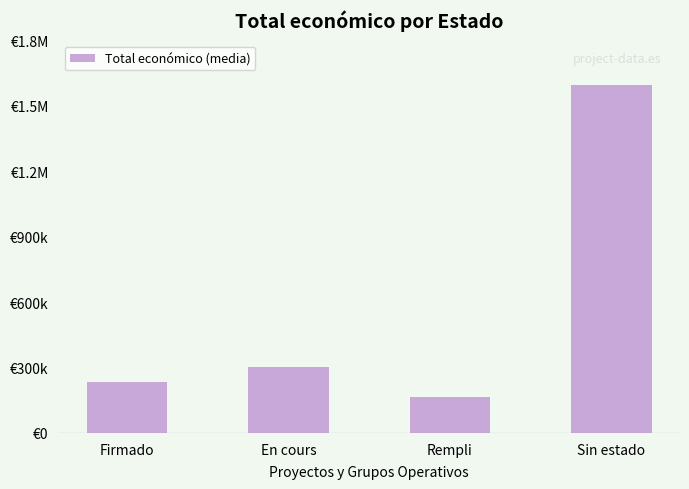

Are the bars horizontal?

No